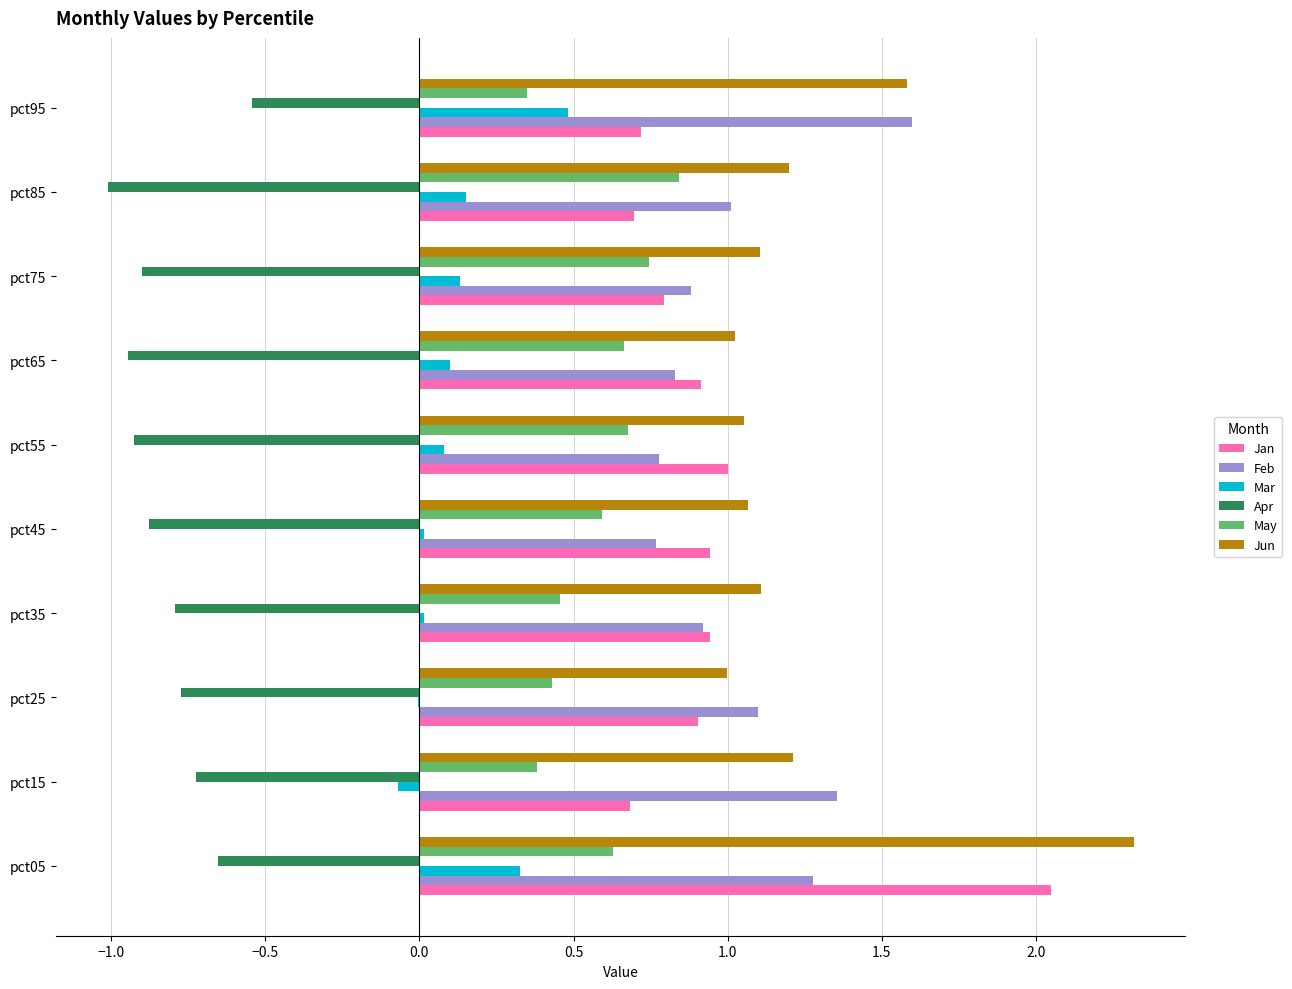

Which series has the largest total across all categories?

Jun